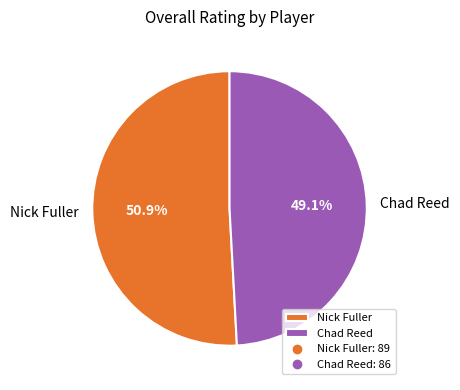

Count the number of slices in the pie.

2